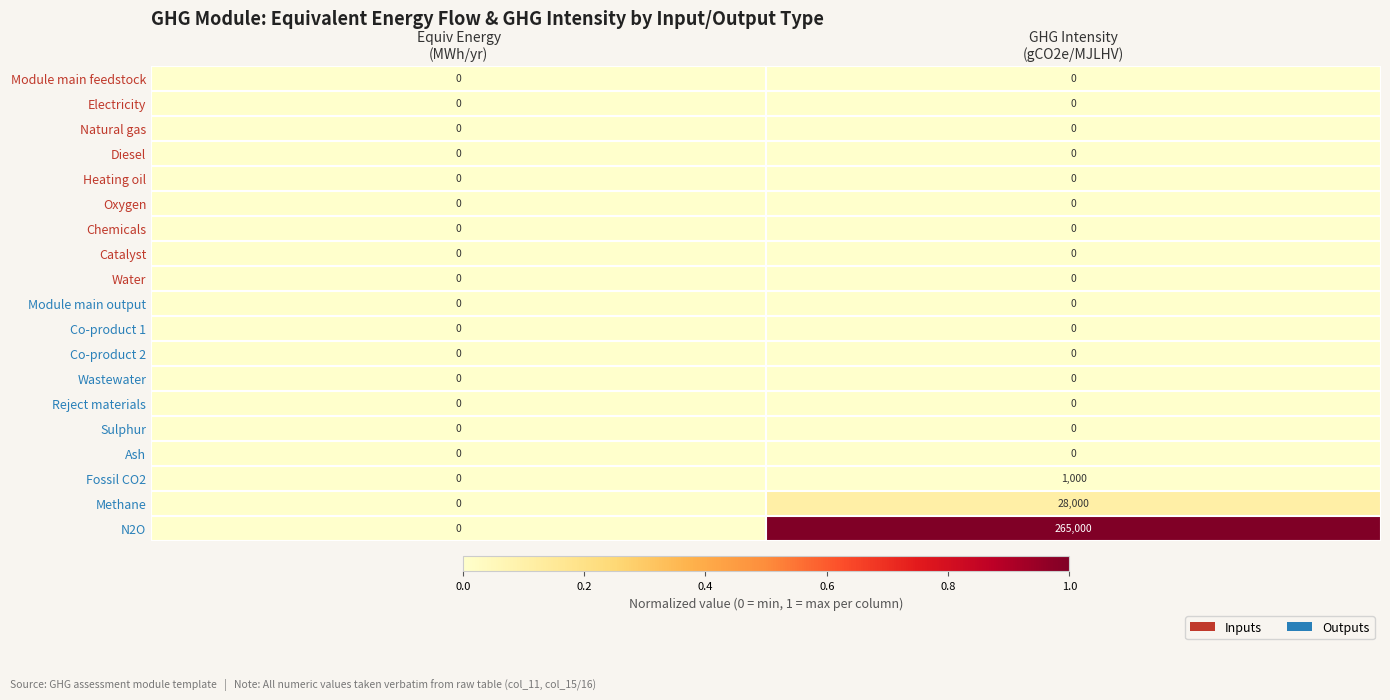

Which series has the largest total across all categories?

N2O